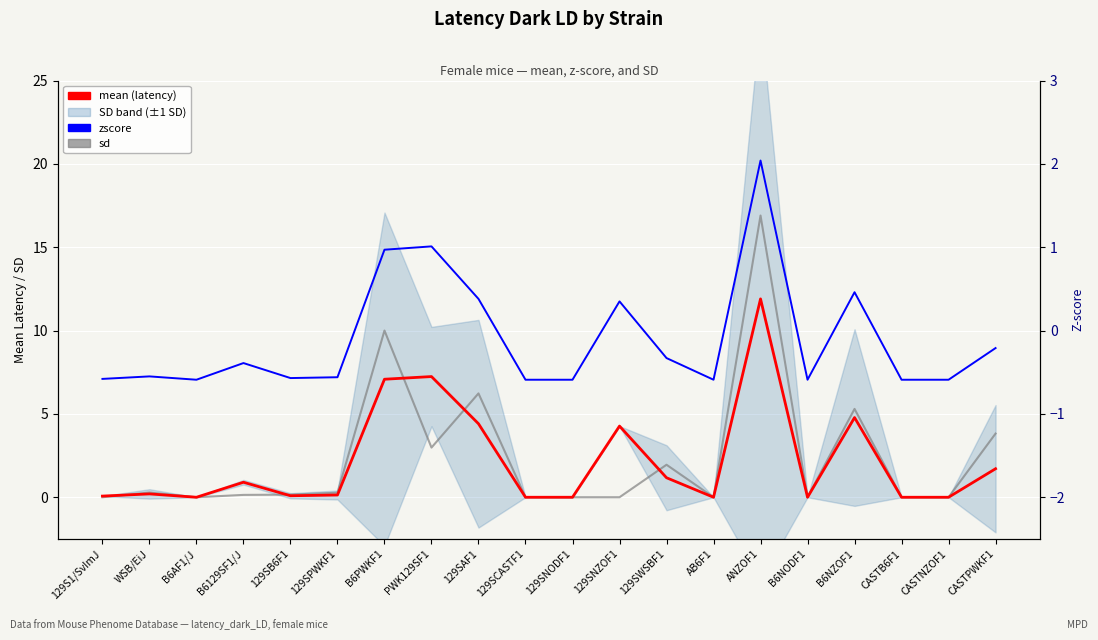

At how many categories does at least one series exceed 7?

3